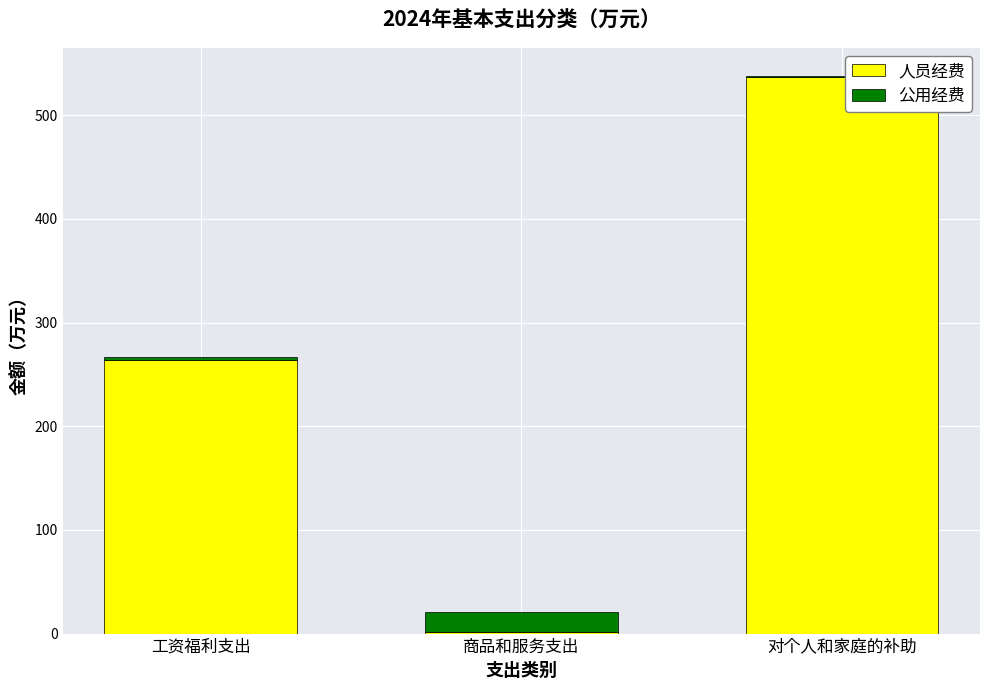

Which category has the highest value in the 人员经费 series?

对个人和家庭的补助